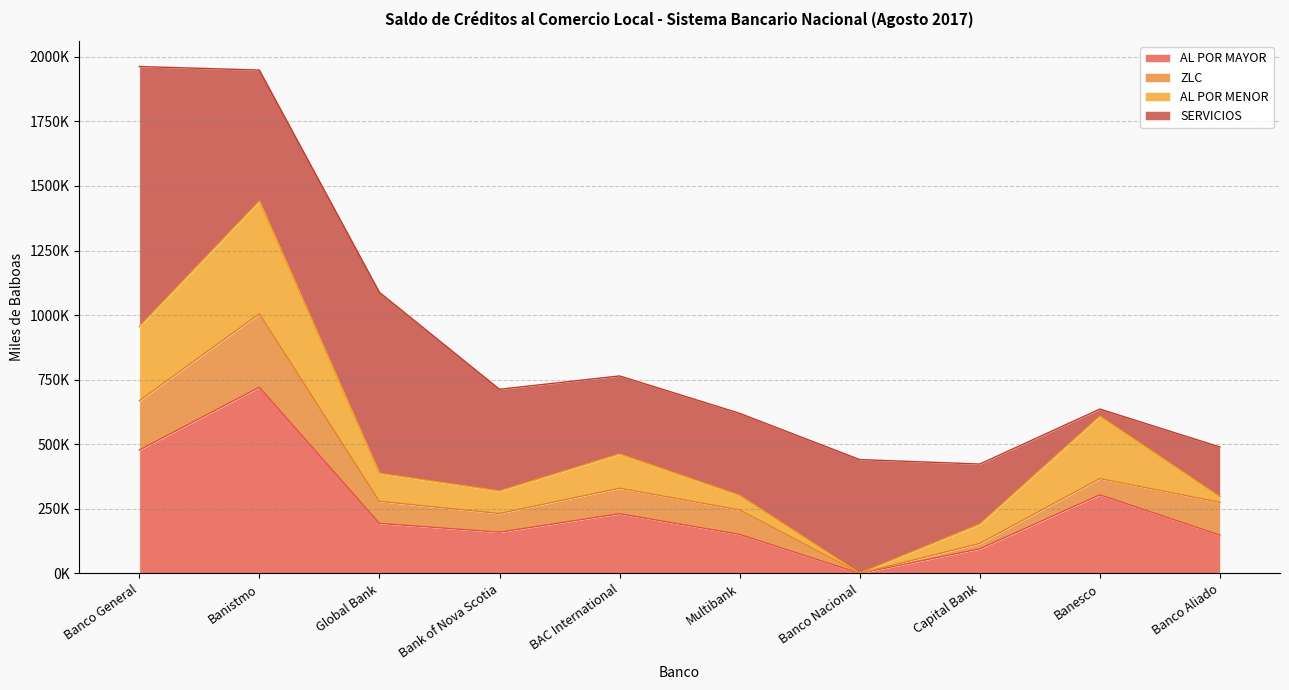

What is the highest value of the SERVICIOS series?

1007052.3